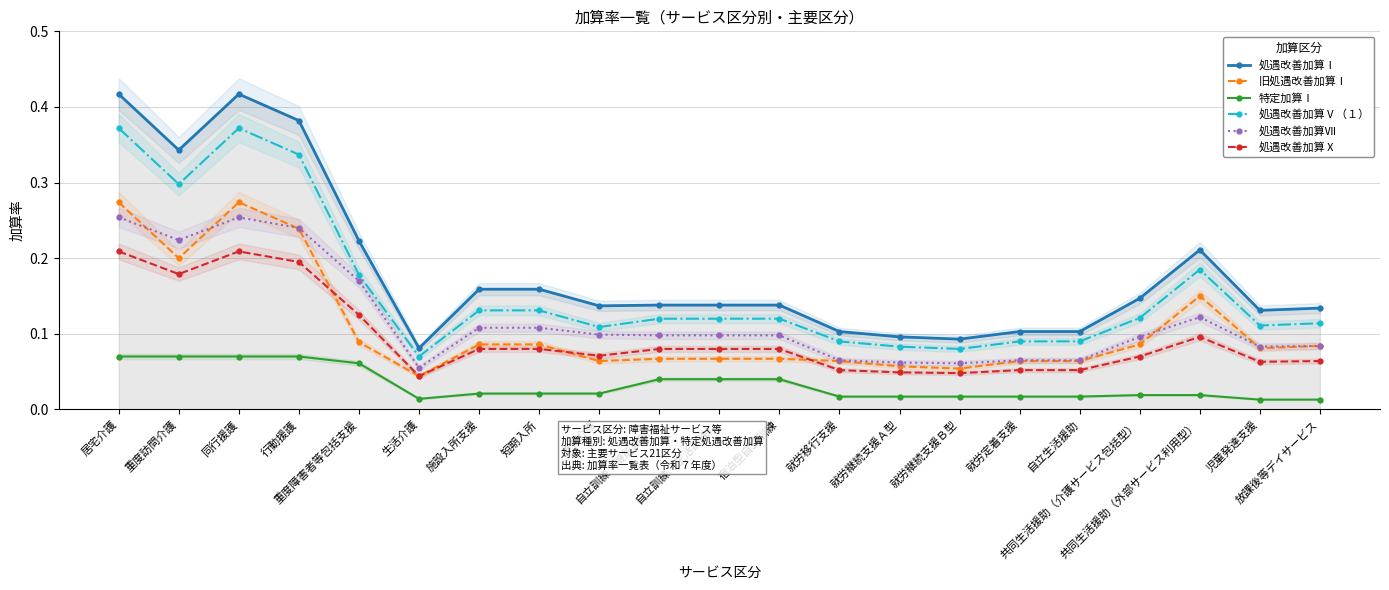

Reading left to right, transcribe all the data shown in this chart.

処遇改善加算Ⅰ: 居宅介護=0.4	重度訪問介護=0.3	同行援護=0.4	行動援護=0.4	重度障害者等包括支援=0.2	生活介護=0.1	施設入所支援=0.2	短期入所=0.2	療養介護=0.1	自立訓練（機能訓練）=0.1	自立訓練（生活訓練）=0.1	宿泊型自立訓練=0.1	就労移行支援=0.1	就労継続支援Ａ型=0.1	就労継続支援Ｂ型=0.1	就労定着支援=0.1	自立生活援助=0.1	共同生活援助（介護サービス包括型）=0.1	共同生活援助（外部サービス利用型）=0.2	児童発達支援=0.1	放課後等デイサービス=0.1
旧処遇改善加算Ⅰ: 居宅介護=0.3	重度訪問介護=0.2	同行援護=0.3	行動援護=0.2	重度障害者等包括支援=0.1	生活介護=0.0	施設入所支援=0.1	短期入所=0.1	療養介護=0.1	自立訓練（機能訓練）=0.1	自立訓練（生活訓練）=0.1	宿泊型自立訓練=0.1	就労移行支援=0.1	就労継続支援Ａ型=0.1	就労継続支援Ｂ型=0.1	就労定着支援=0.1	自立生活援助=0.1	共同生活援助（介護サービス包括型）=0.1	共同生活援助（外部サービス利用型）=0.1	児童発達支援=0.1	放課後等デイサービス=0.1
特定加算Ⅰ: 居宅介護=0.1	重度訪問介護=0.1	同行援護=0.1	行動援護=0.1	重度障害者等包括支援=0.1	生活介護=0.0	施設入所支援=0.0	短期入所=0.0	療養介護=0.0	自立訓練（機能訓練）=0.0	自立訓練（生活訓練）=0.0	宿泊型自立訓練=0.0	就労移行支援=0.0	就労継続支援Ａ型=0.0	就労継続支援Ｂ型=0.0	就労定着支援=0.0	自立生活援助=0.0	共同生活援助（介護サービス包括型）=0.0	共同生活援助（外部サービス利用型）=0.0	児童発達支援=0.0	放課後等デイサービス=0.0
処遇改善加算Ⅴ（１）: 居宅介護=0.4	重度訪問介護=0.3	同行援護=0.4	行動援護=0.3	重度障害者等包括支援=0.2	生活介護=0.1	施設入所支援=0.1	短期入所=0.1	療養介護=0.1	自立訓練（機能訓練）=0.1	自立訓練（生活訓練）=0.1	宿泊型自立訓練=0.1	就労移行支援=0.1	就労継続支援Ａ型=0.1	就労継続支援Ｂ型=0.1	就労定着支援=0.1	自立生活援助=0.1	共同生活援助（介護サービス包括型）=0.1	共同生活援助（外部サービス利用型）=0.2	児童発達支援=0.1	放課後等デイサービス=0.1
処遇改善加算Ⅶ: 居宅介護=0.3	重度訪問介護=0.2	同行援護=0.3	行動援護=0.2	重度障害者等包括支援=0.2	生活介護=0.1	施設入所支援=0.1	短期入所=0.1	療養介護=0.1	自立訓練（機能訓練）=0.1	自立訓練（生活訓練）=0.1	宿泊型自立訓練=0.1	就労移行支援=0.1	就労継続支援Ａ型=0.1	就労継続支援Ｂ型=0.1	就労定着支援=0.1	自立生活援助=0.1	共同生活援助（介護サービス包括型）=0.1	共同生活援助（外部サービス利用型）=0.1	児童発達支援=0.1	放課後等デイサービス=0.1
処遇改善加算Ⅹ: 居宅介護=0.2	重度訪問介護=0.2	同行援護=0.2	行動援護=0.2	重度障害者等包括支援=0.1	生活介護=0.0	施設入所支援=0.1	短期入所=0.1	療養介護=0.1	自立訓練（機能訓練）=0.1	自立訓練（生活訓練）=0.1	宿泊型自立訓練=0.1	就労移行支援=0.1	就労継続支援Ａ型=0.0	就労継続支援Ｂ型=0.0	就労定着支援=0.1	自立生活援助=0.1	共同生活援助（介護サービス包括型）=0.1	共同生活援助（外部サービス利用型）=0.1	児童発達支援=0.1	放課後等デイサービス=0.1